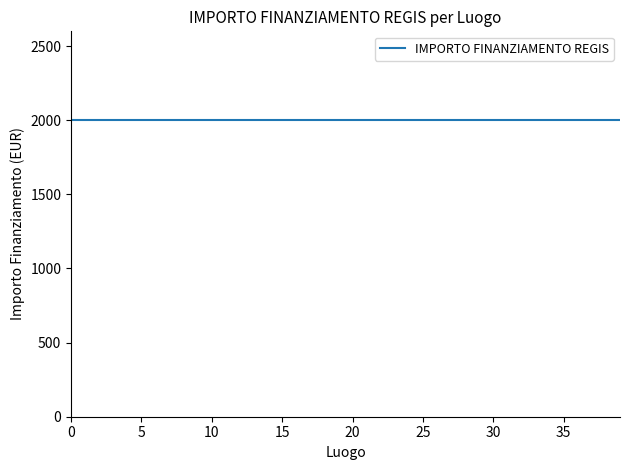

What is the sum of all IMPORTO FINANZIAMENTO REGIS values?

80000.0